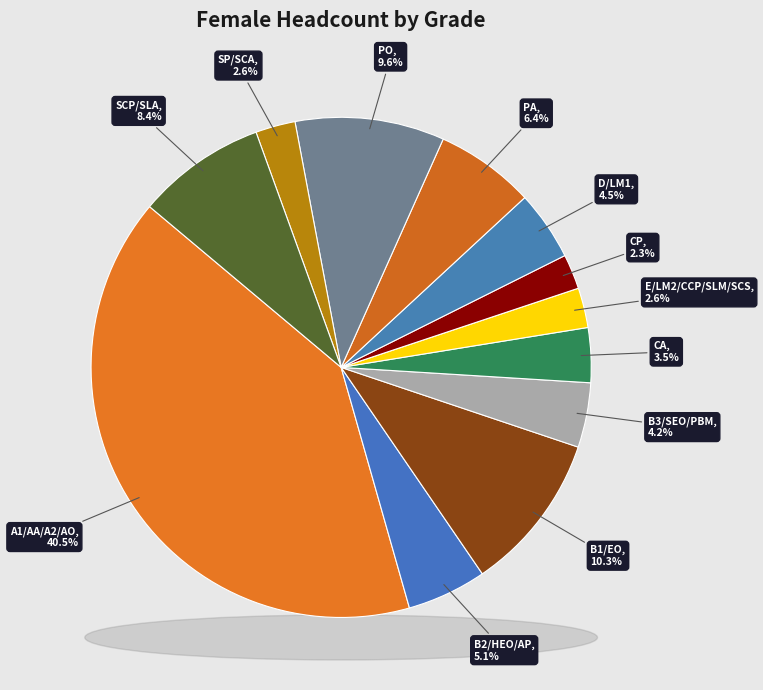

Combined, do D/LM1 and PA account for over 50%?

No